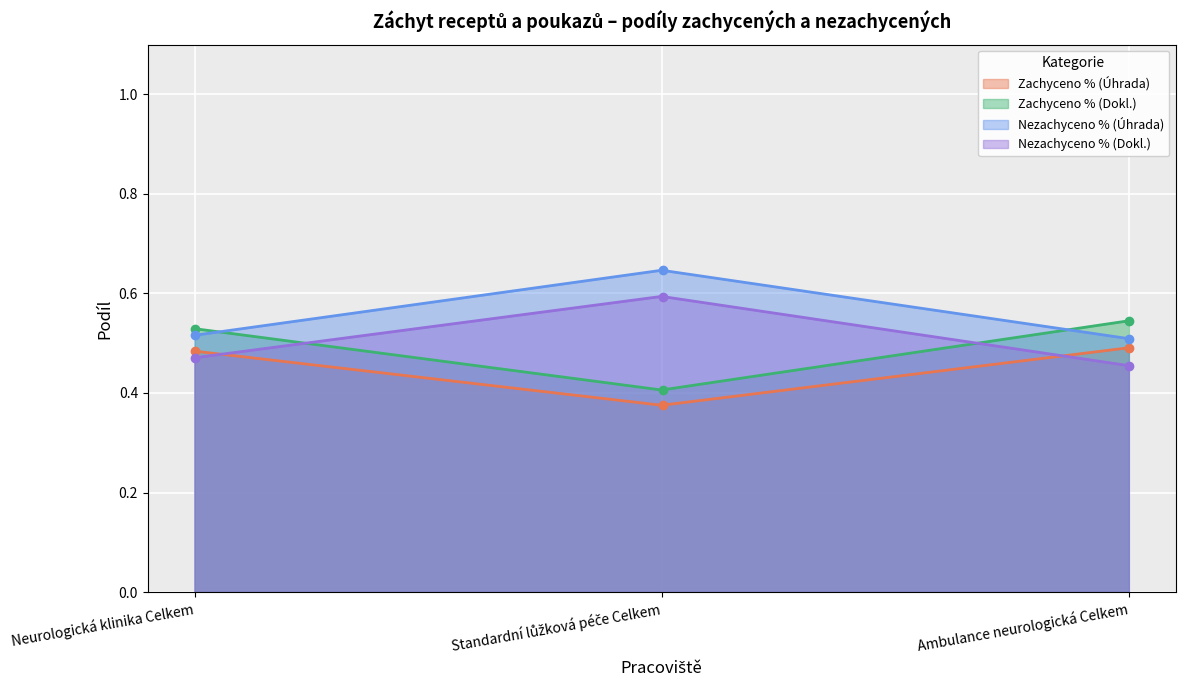

Is it true that Zachyceno % (Úhrada) equals 0.6 at Standardní lůžková péče Celkem?

False